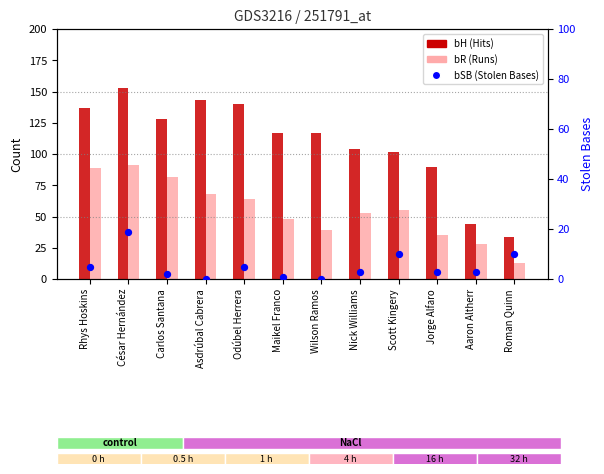

What are all the series names shown in the legend?

bH (Hits), bR (Runs), bSB (StolenBases)